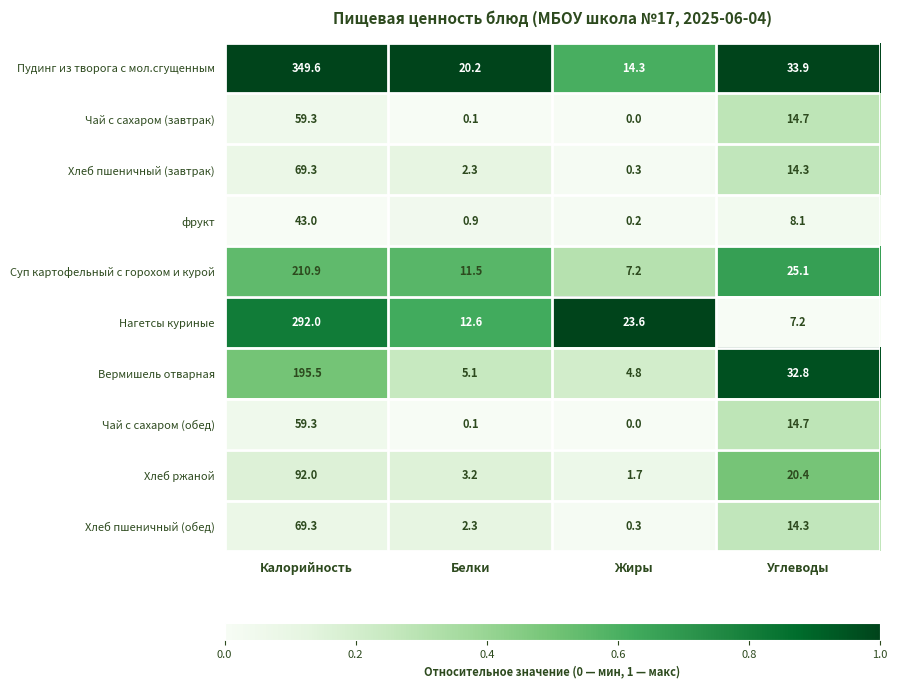

What value does the Суп картофельный с горохом и курой series have at Жиры?

7.2